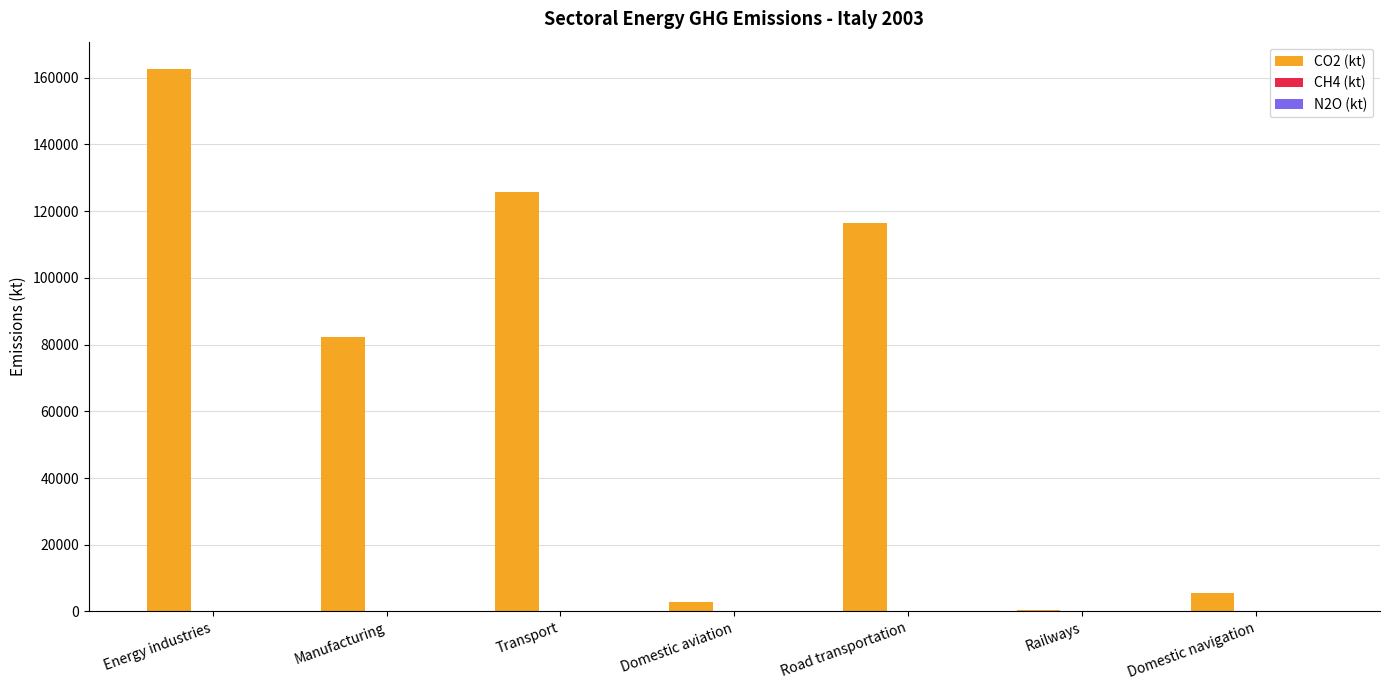

At which category does the chart reach its peak across all series?

Energy industries